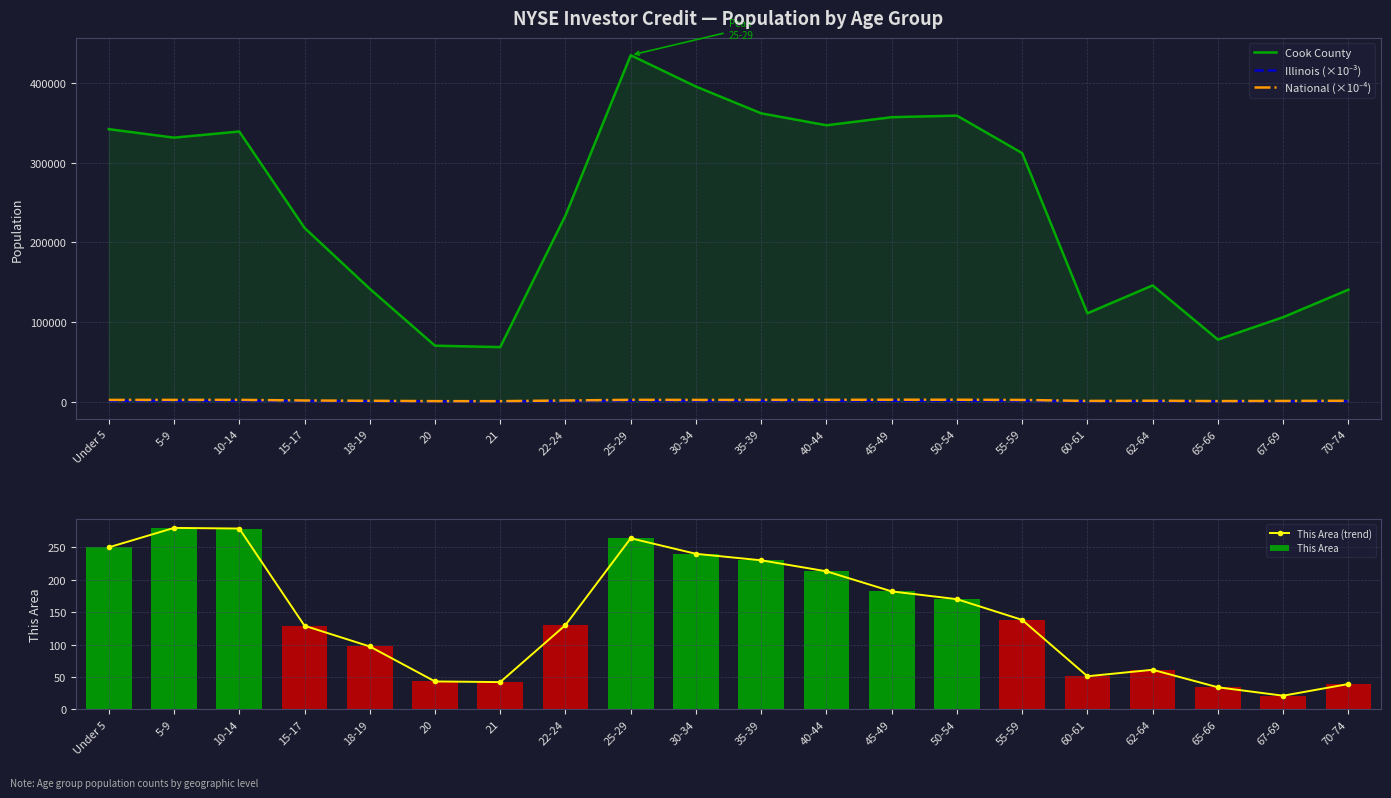

What are all the series names shown in the legend?

Cook County, Illinois (×10⁻³), National (×10⁻⁴), This Area (trend), This Area